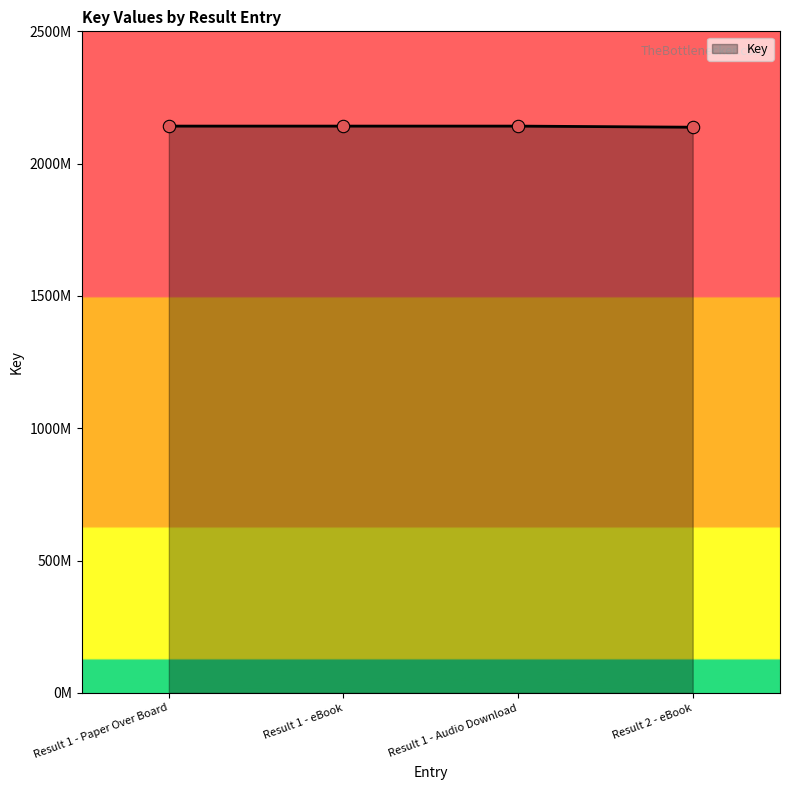

What is the change in value from Result 1 - Paper Over Board to Result 2 - eBook?

-4184713